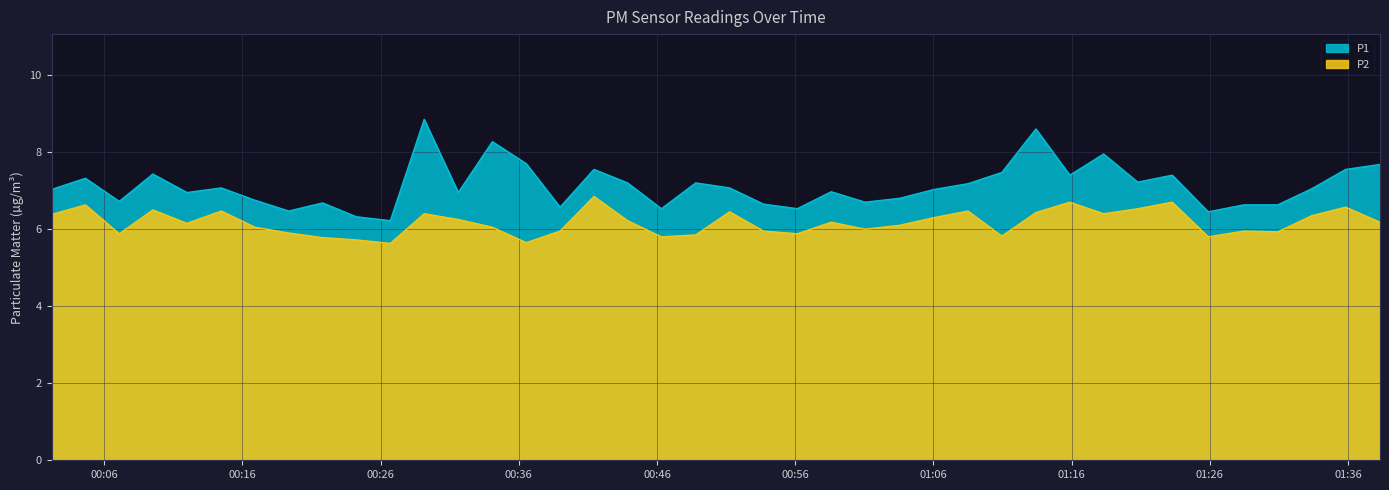

What is the total value across all series at 2023-06-26T00:53:42?

12.6